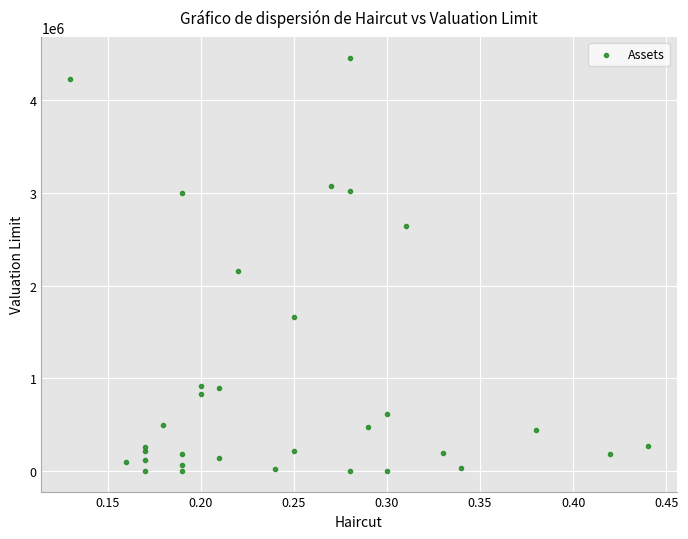

What Y value in the scatter plot is closest to 2229011?

2151977